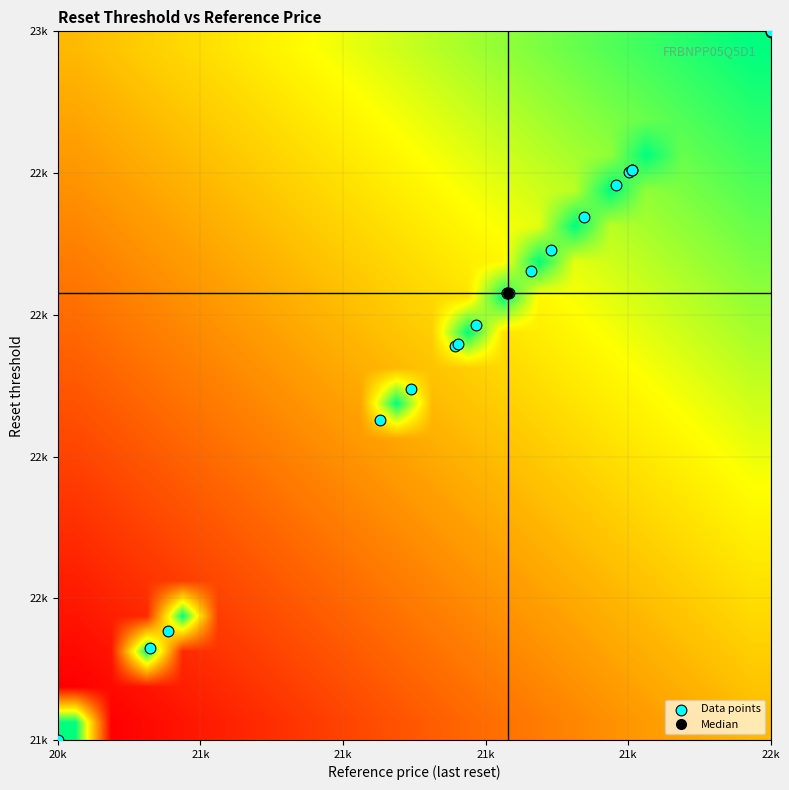

How many categories are shown in the chart?

20